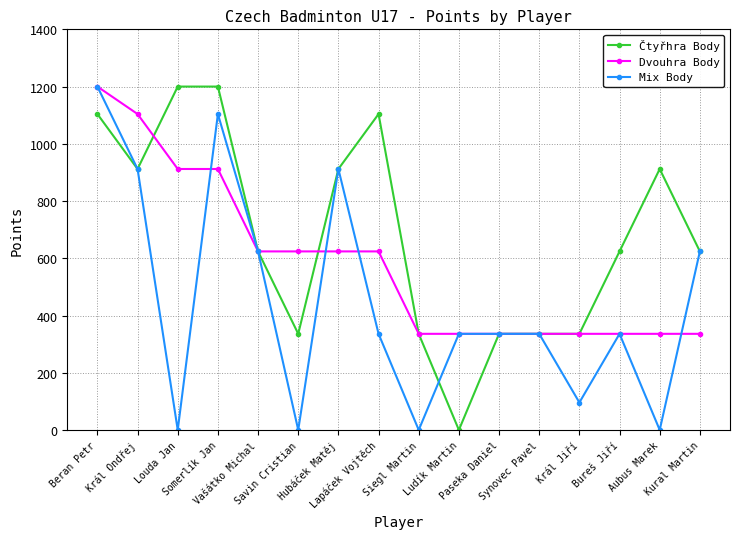

At which category is the sum across all series the highest?

Beran Petr